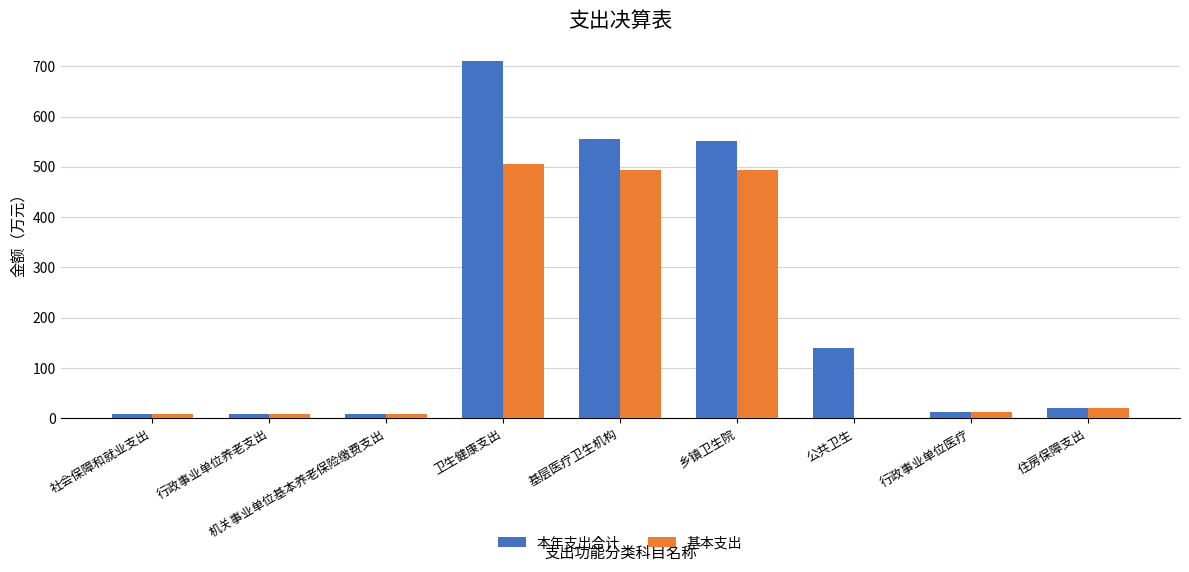

Read the 本年支出合计 value at 基层医疗卫生机构.

556.1